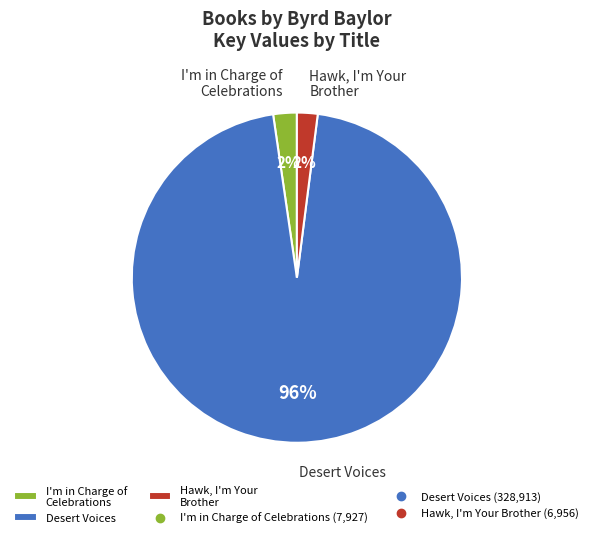

What percentage is the Hawk, I'm Your Brother slice, to the nearest percent?

2%